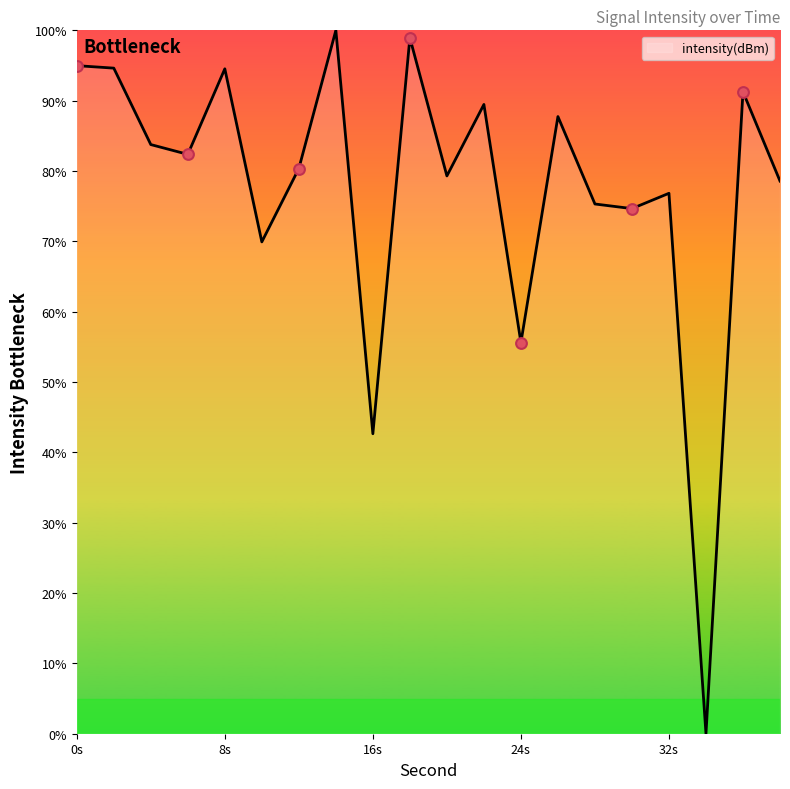

What is the difference between the maximum and minimum values?

100.0